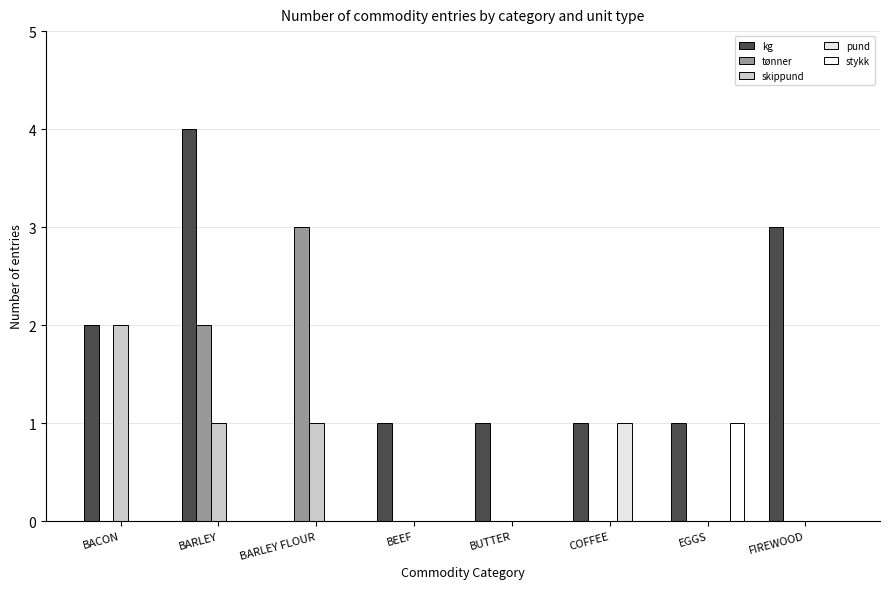

How many groups of bars are there?

8